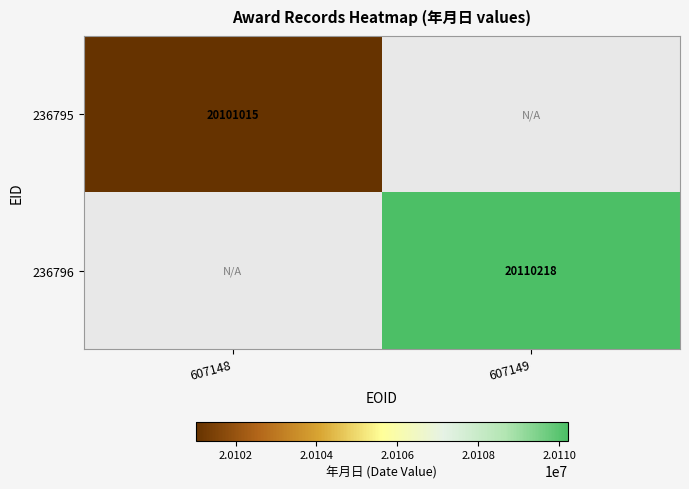

True or false: 236796 has a value of 20110218 at 607149.

True